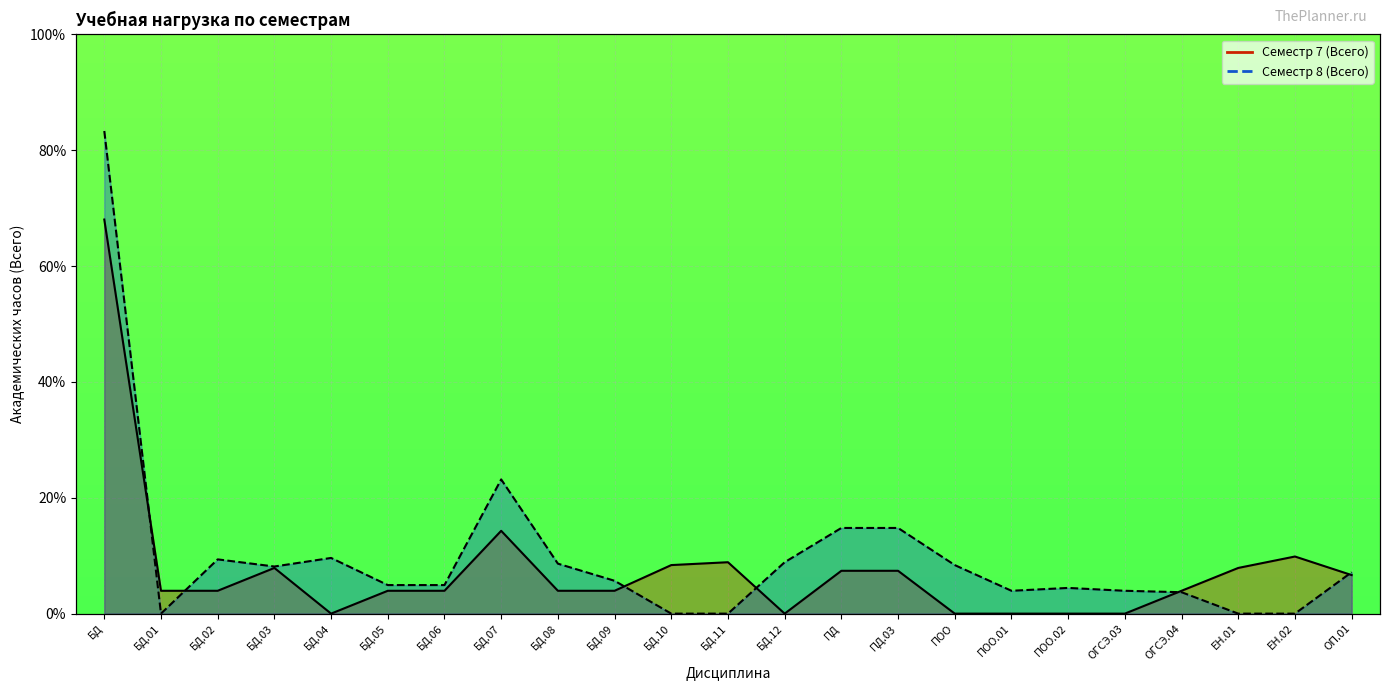

Which category has the highest value across all series?

БД